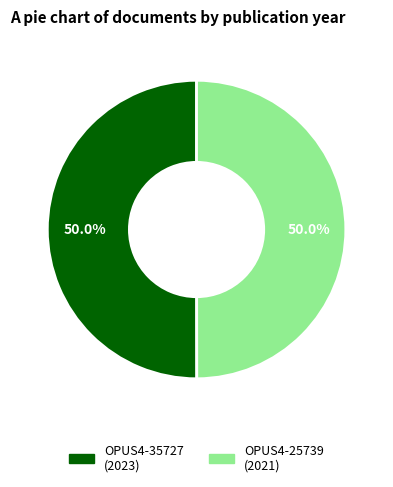

How many slices are in this pie chart?

2